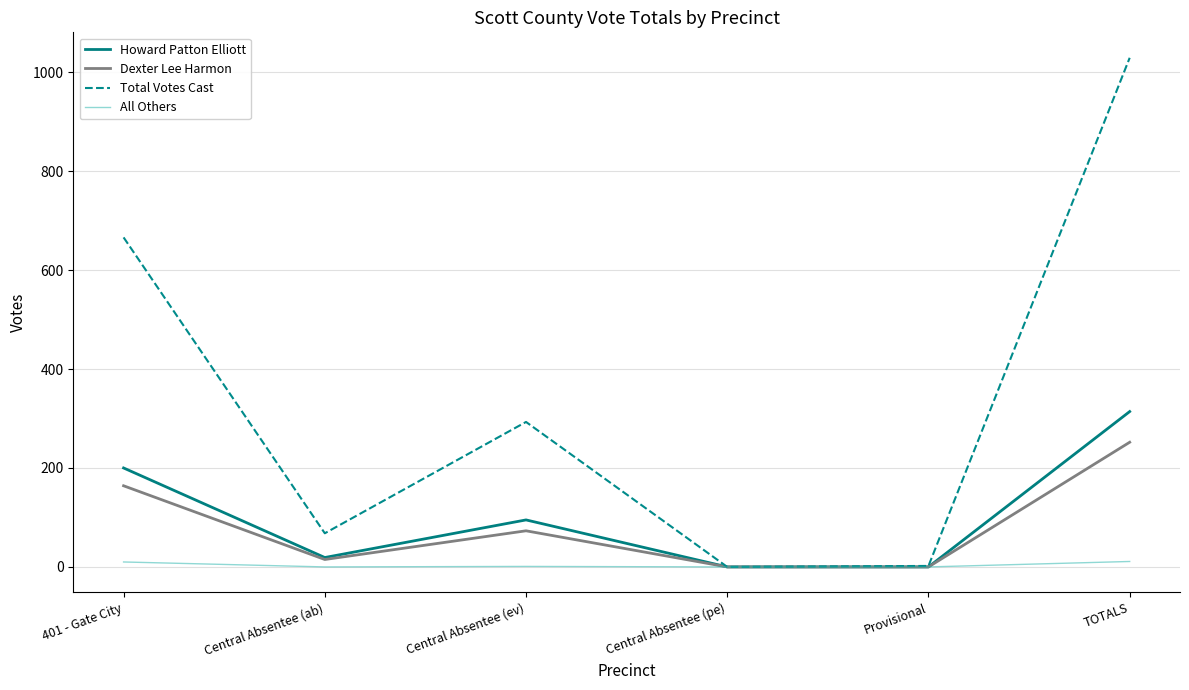

List the series in order of their peak value, highest first.

Total Votes Cast, Howard Patton Elliott, Dexter Lee Harmon, All Others